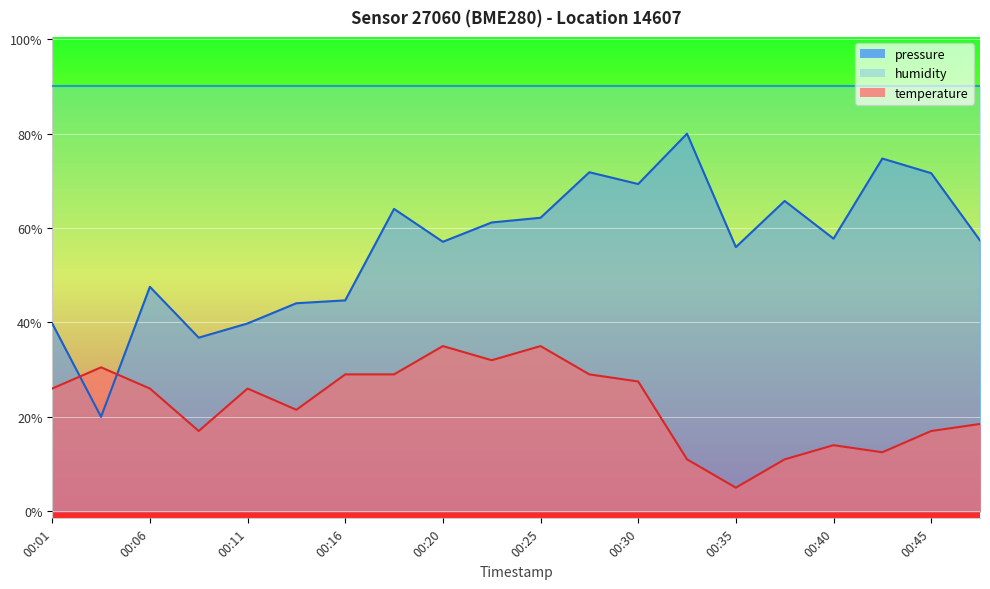

List the series in order of their overall mean, highest first.

humidity, pressure, temperature